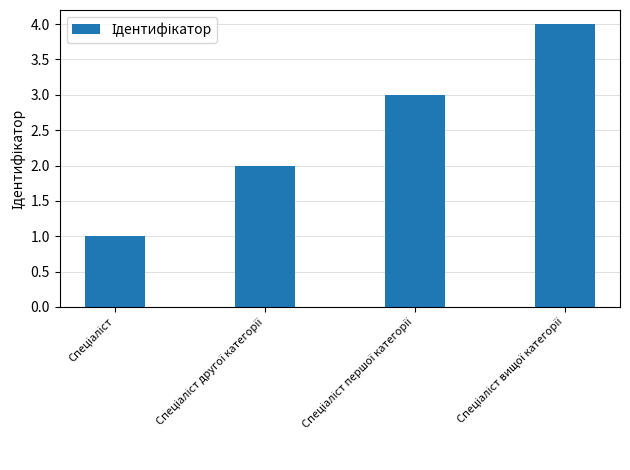

What is the sum of all values?

10